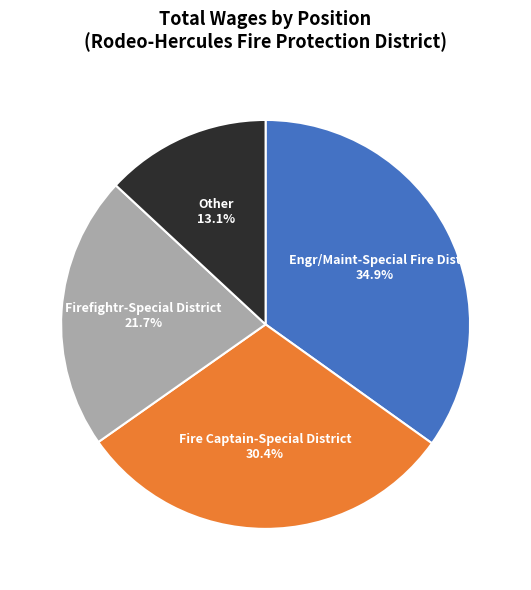

Is there a majority slice in this chart?

No